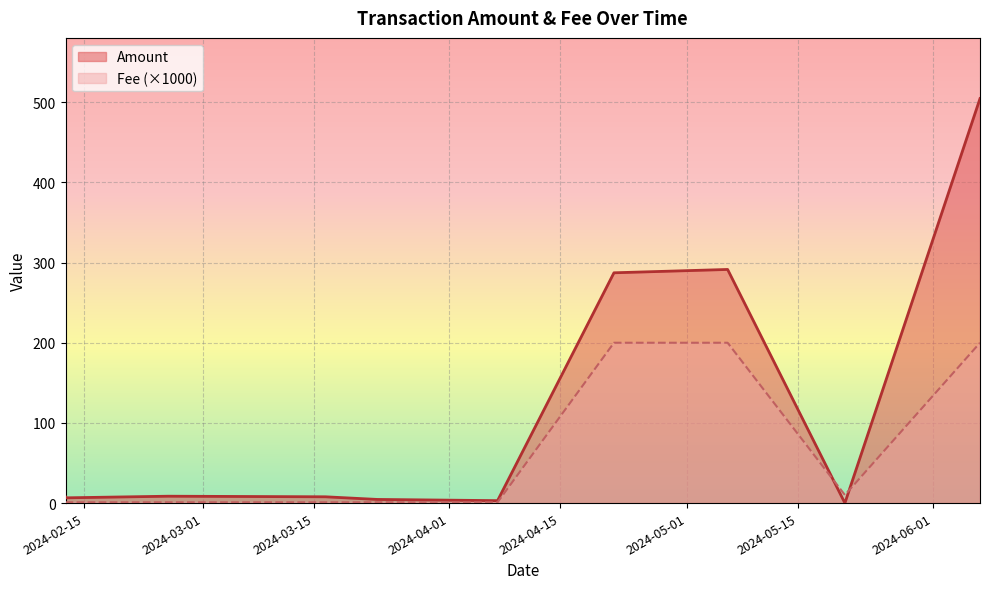

At how many categories does at least one series exceed 245?

3